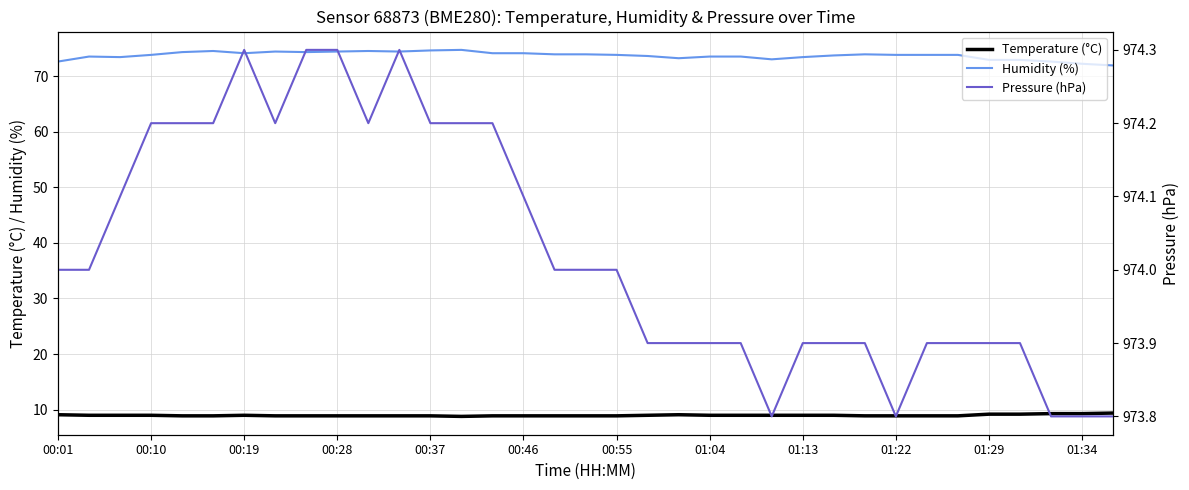

Which series has the largest total across all categories?

Pressure (hPa)